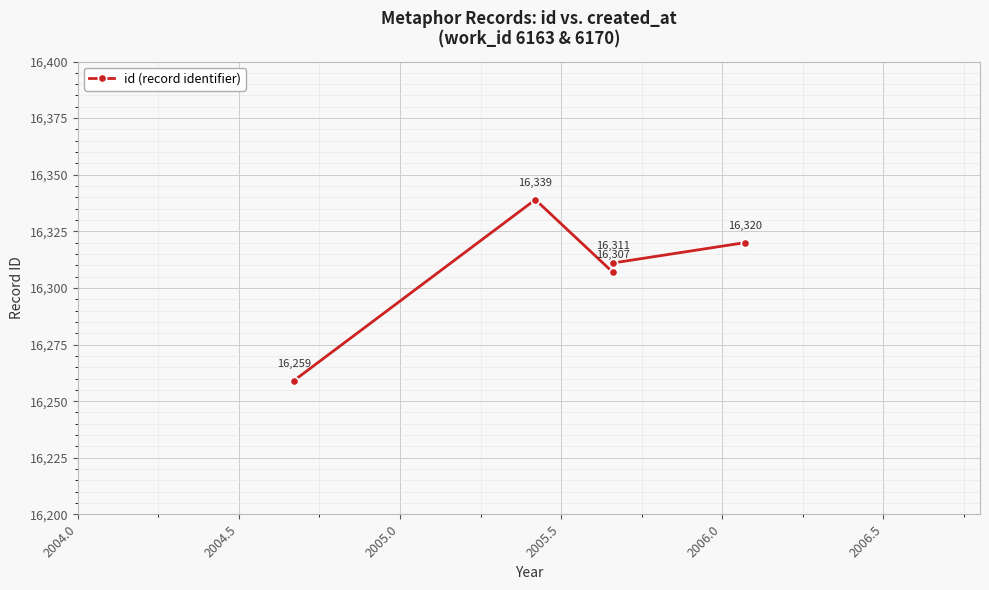

What is the change in value from 2004.0 to 2006.0?

+61